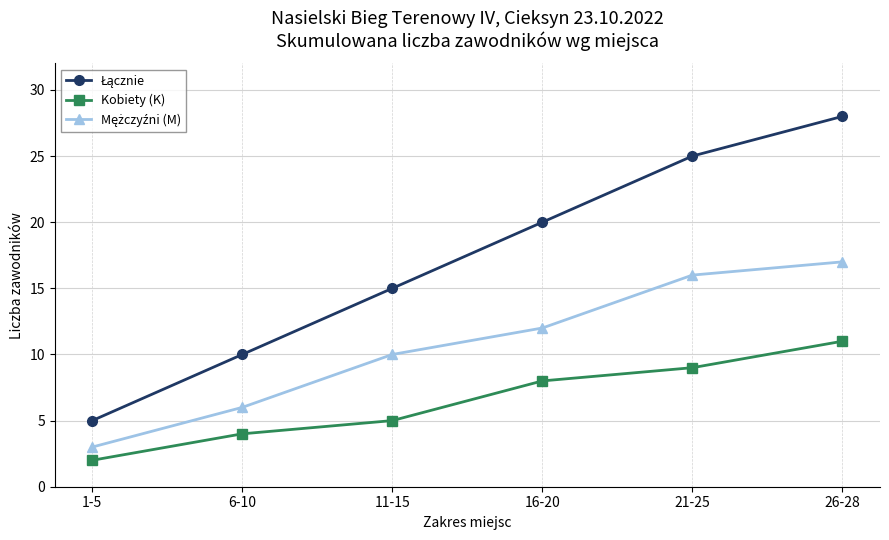

What is the difference between the highest and lowest values at 26-28?

17